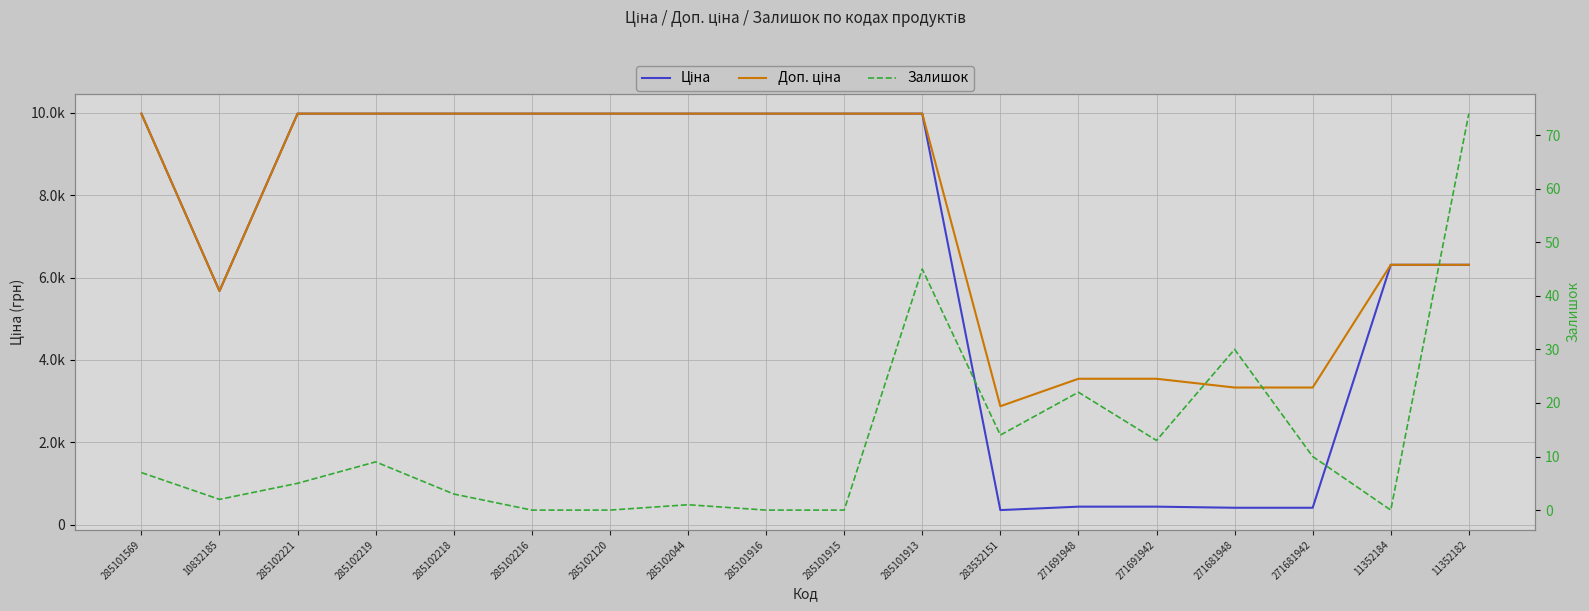

What is the label of the 18th point from the left?

11352182